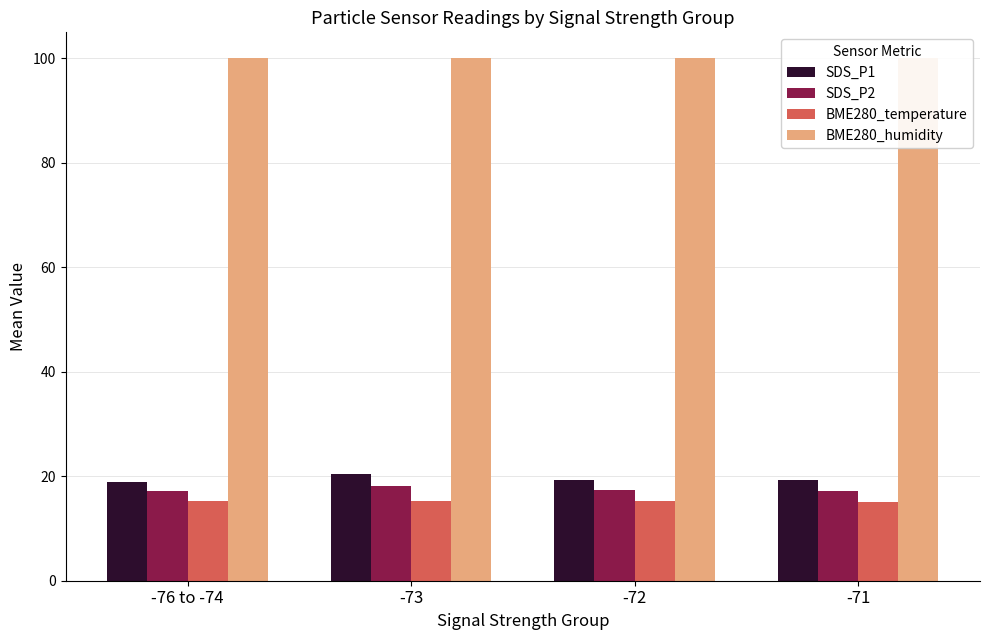

What is the spread (max minus min) of values at -76 to -74?

84.8